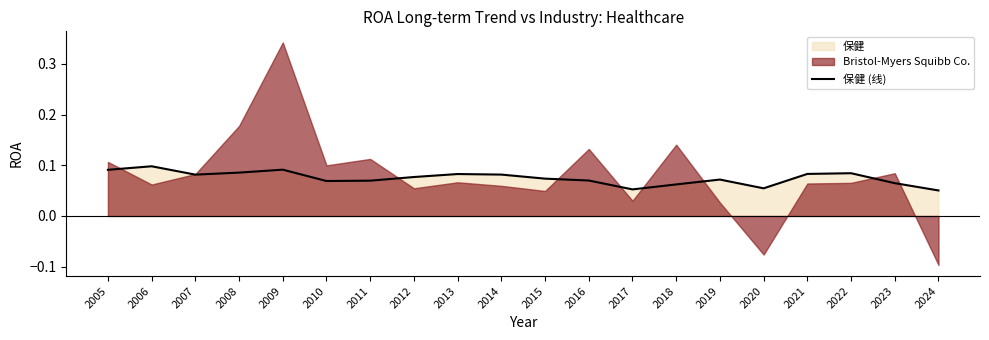

What value does the data have at 2010?

0.1